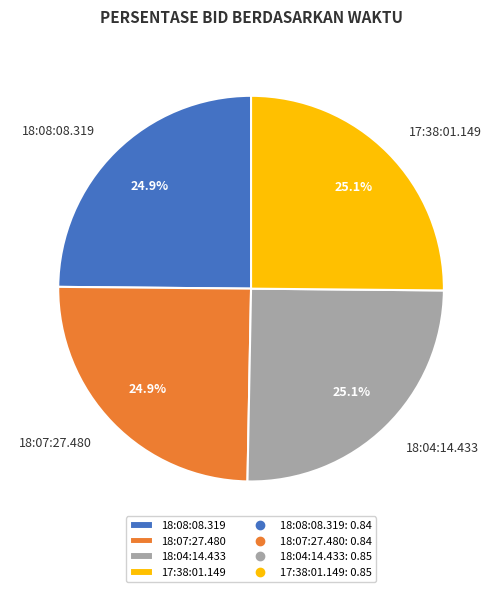

Is 18:07:27.480 the majority of the pie?

No